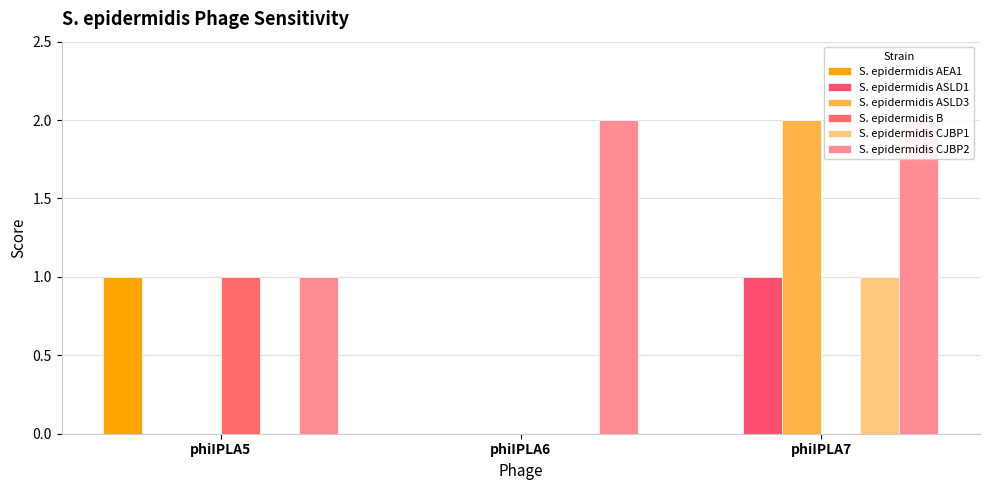

Which series has the largest total across all categories?

S. epidermidis CJBP2